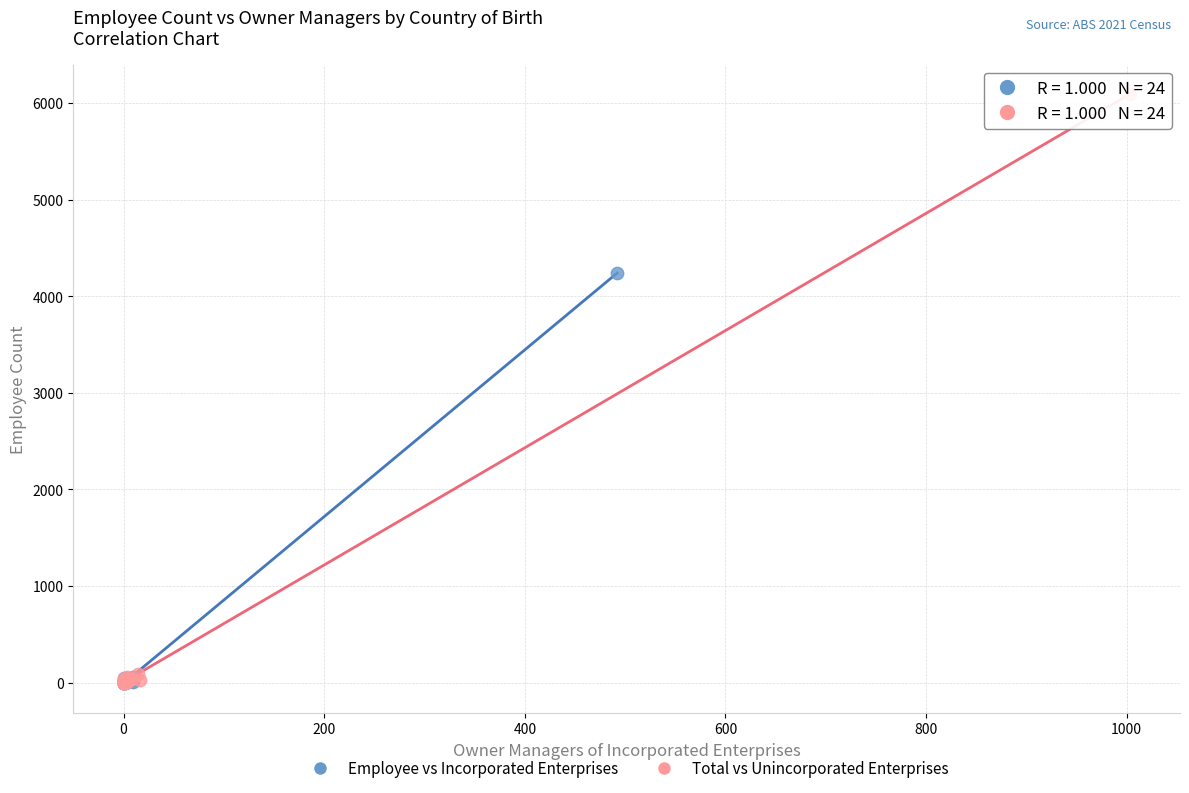

Which series contains the highest Y value?

Total vs Unincorporated Enterprises